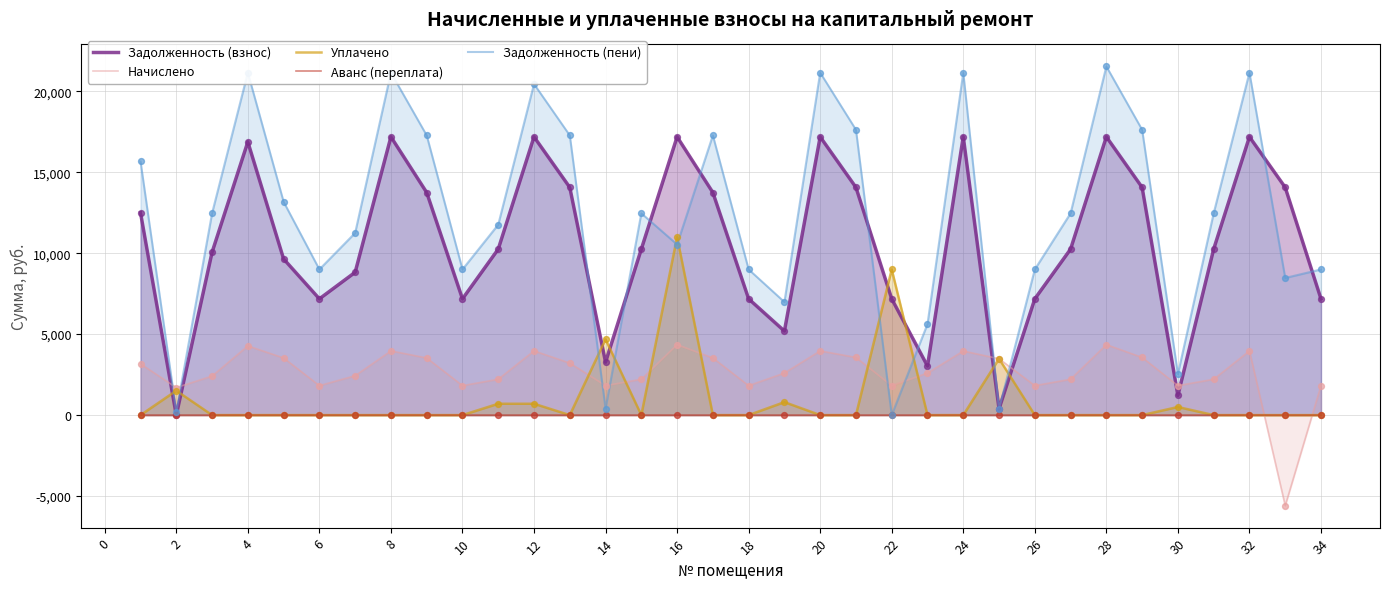

Is the value of Аванс (переплата) at 2 greater than the value of Начислено at 34?

No